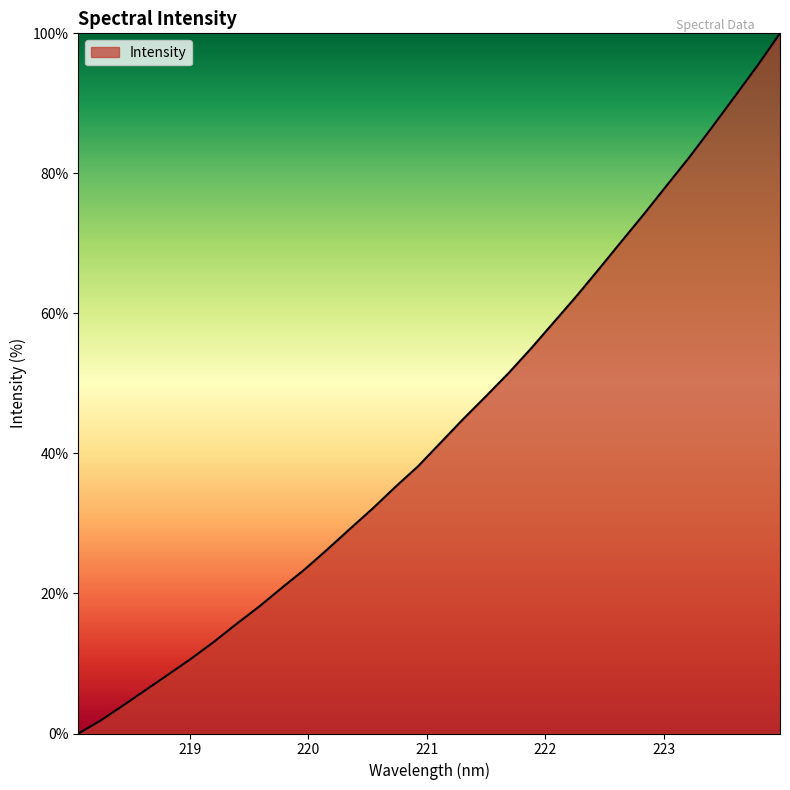

What is the difference between the maximum and minimum values?

100.0